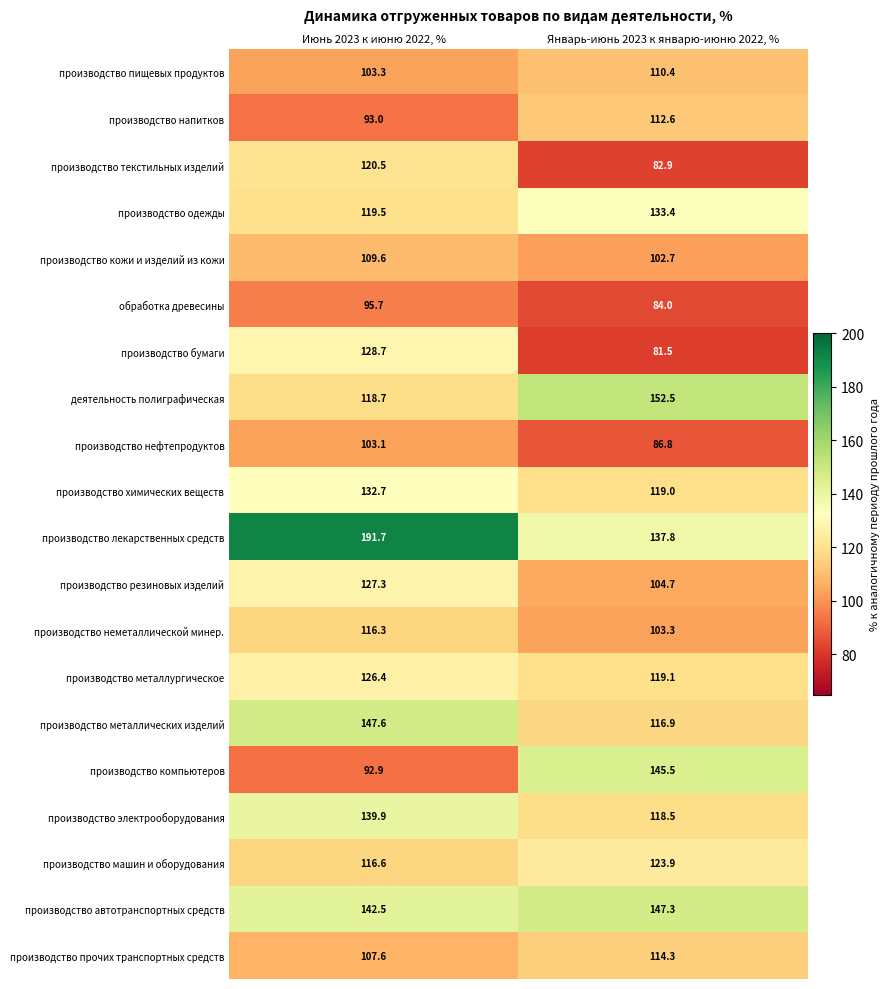

The производство прочих транспортных средств series shows 114.3 at Январь-июнь 2023 к январю-июню 2022, %. True or false?

True